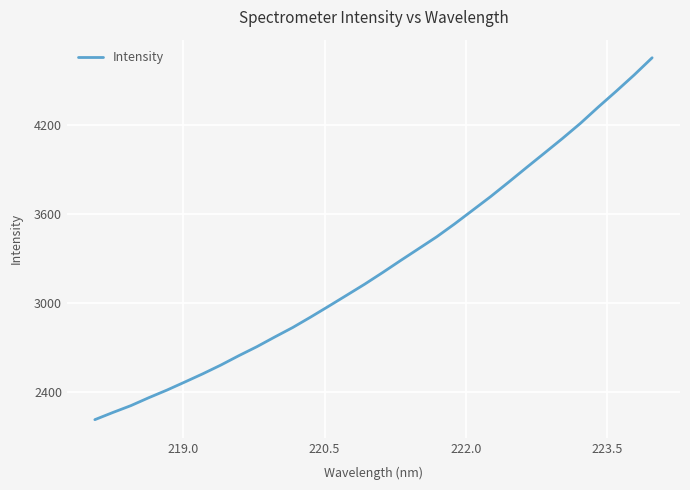

Is this an area chart (filled region under the line)?

No